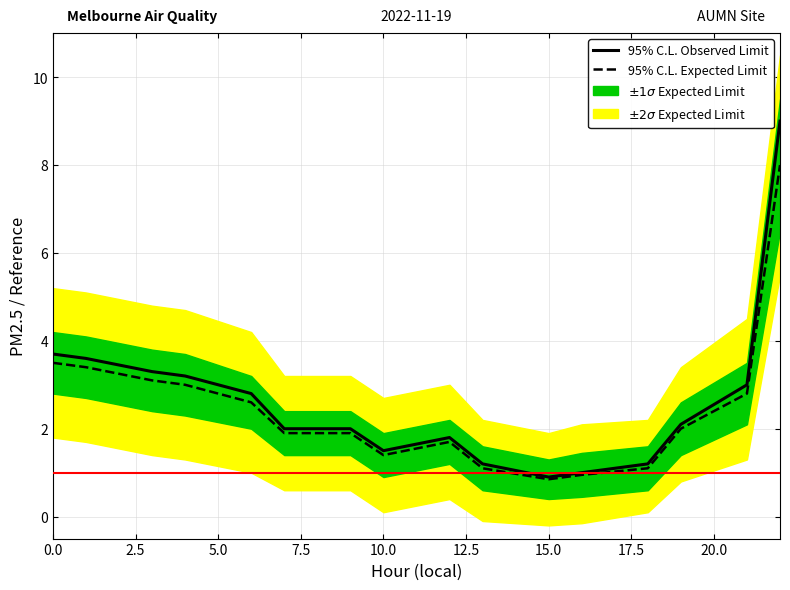

List the series in order of their overall mean, highest first.

95% C.L. Observed Limit, 95% C.L. Expected Limit